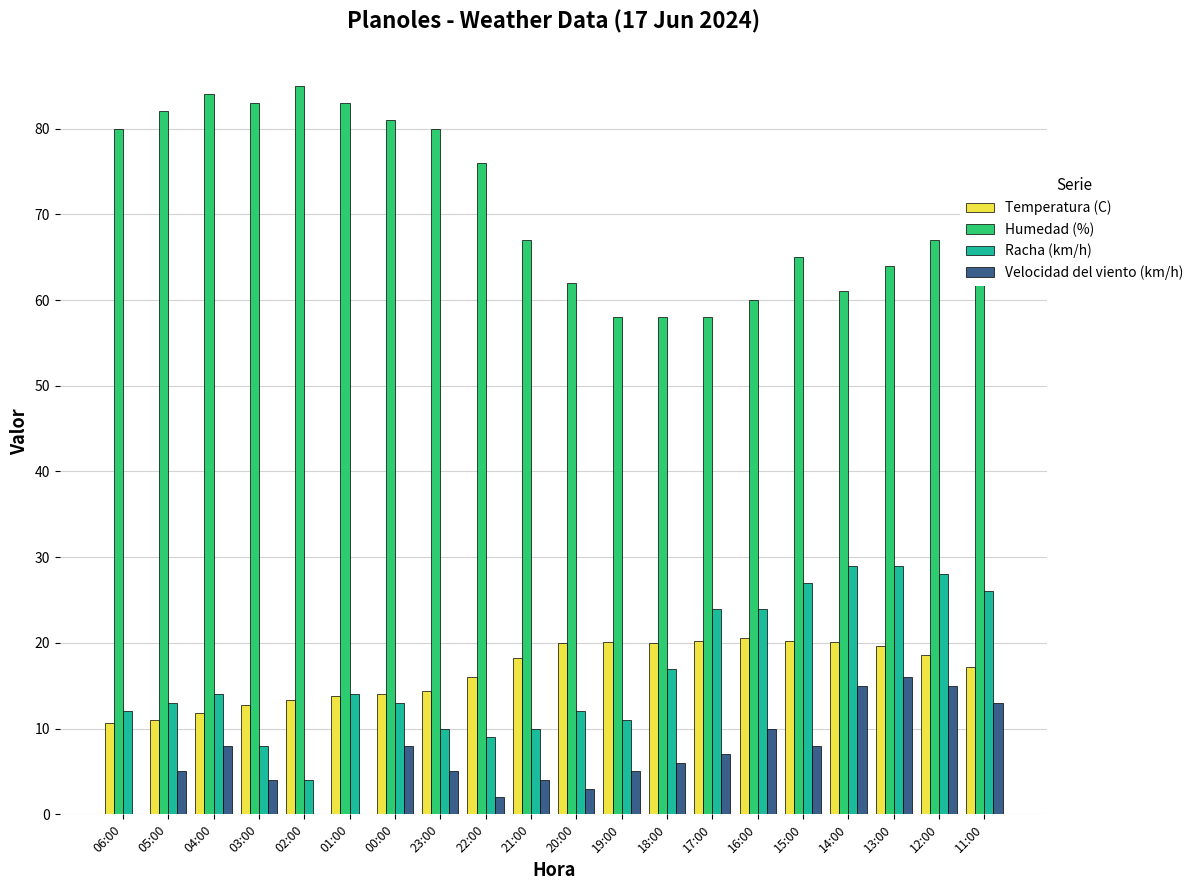

Which series changed the most between 03:00 and 21:00?

Humedad (%)